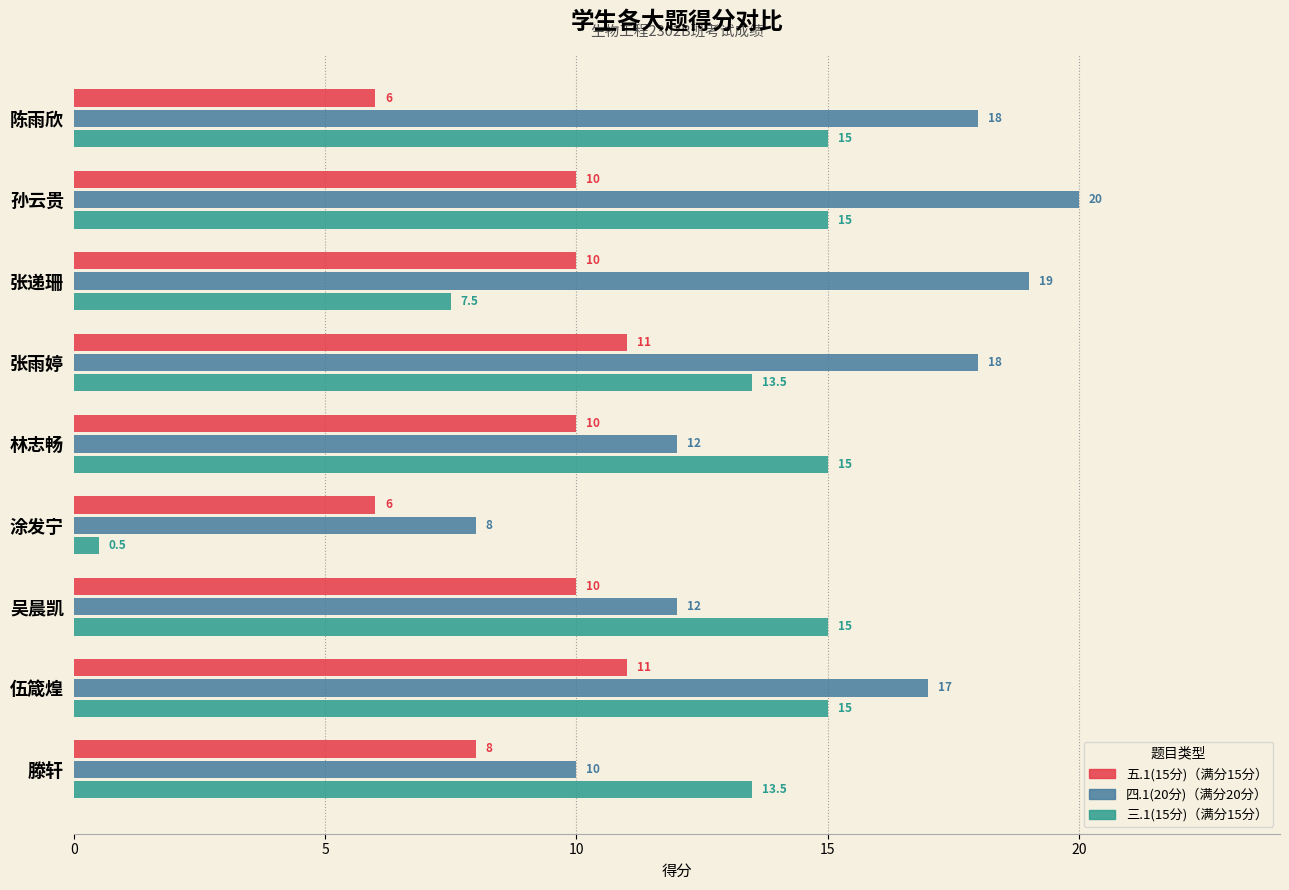

What is the total value across all series at 孙云贵?

45.0